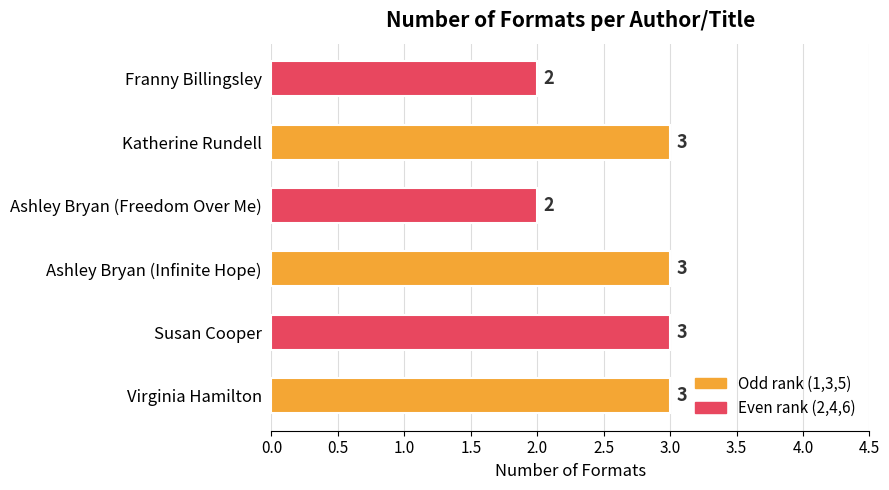

Reading bottom to top, extract all data points from this chart.

3	3	3	2	3	2